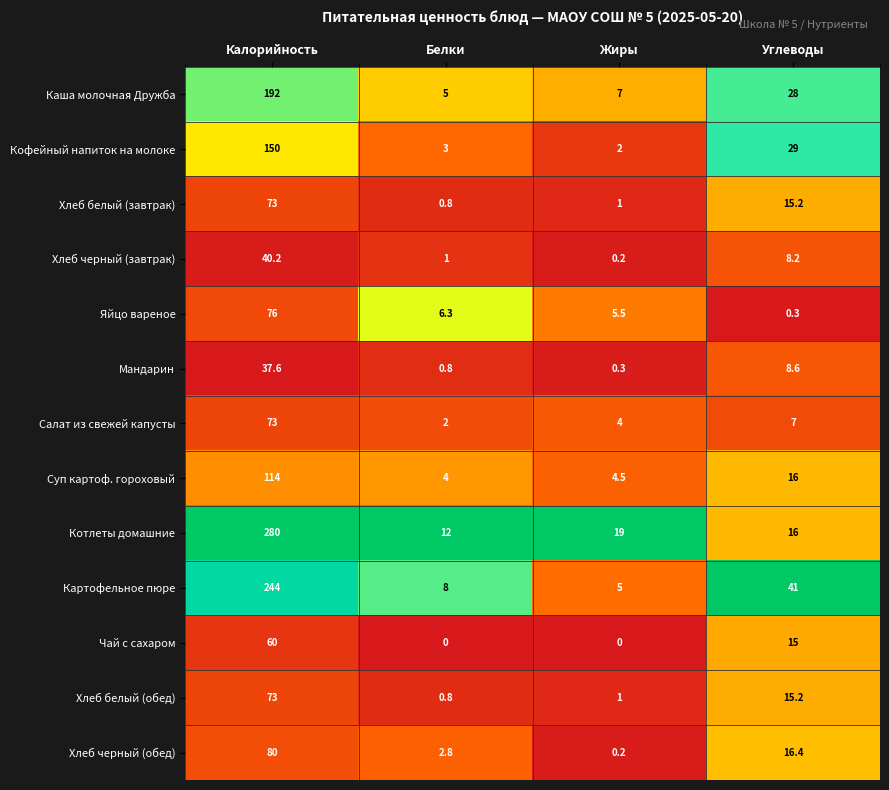

At which label is Хлеб белый (завтрак) closest to 36?

Углеводы